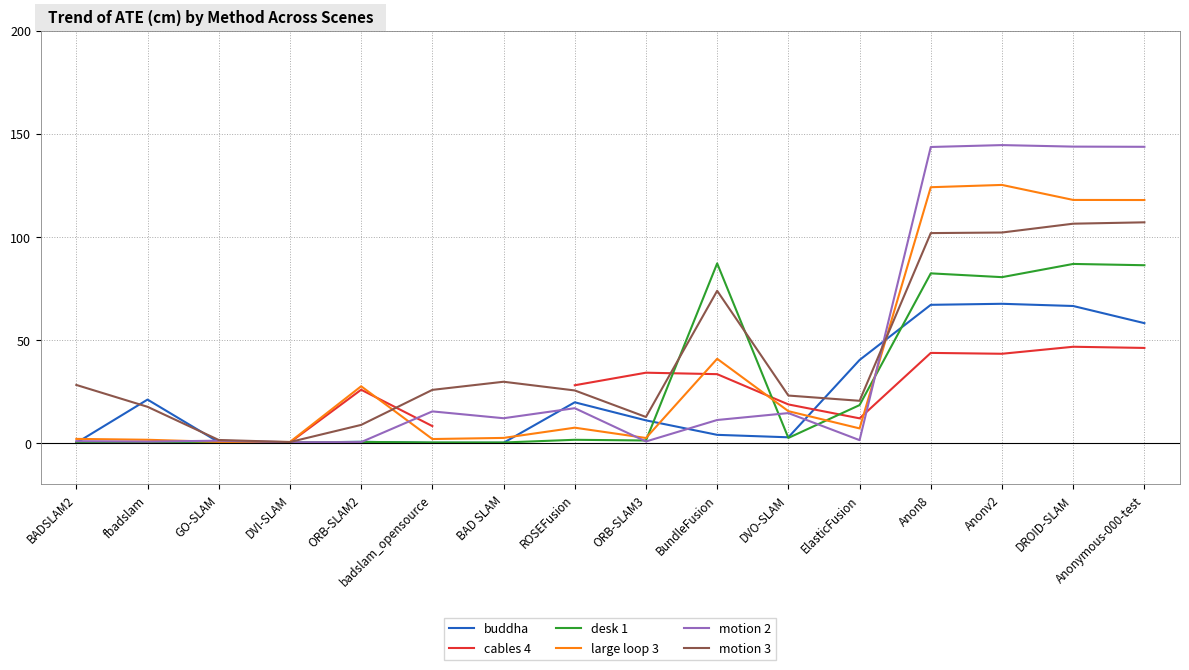

What is the total value across all series at DVI-SLAM?

2.9